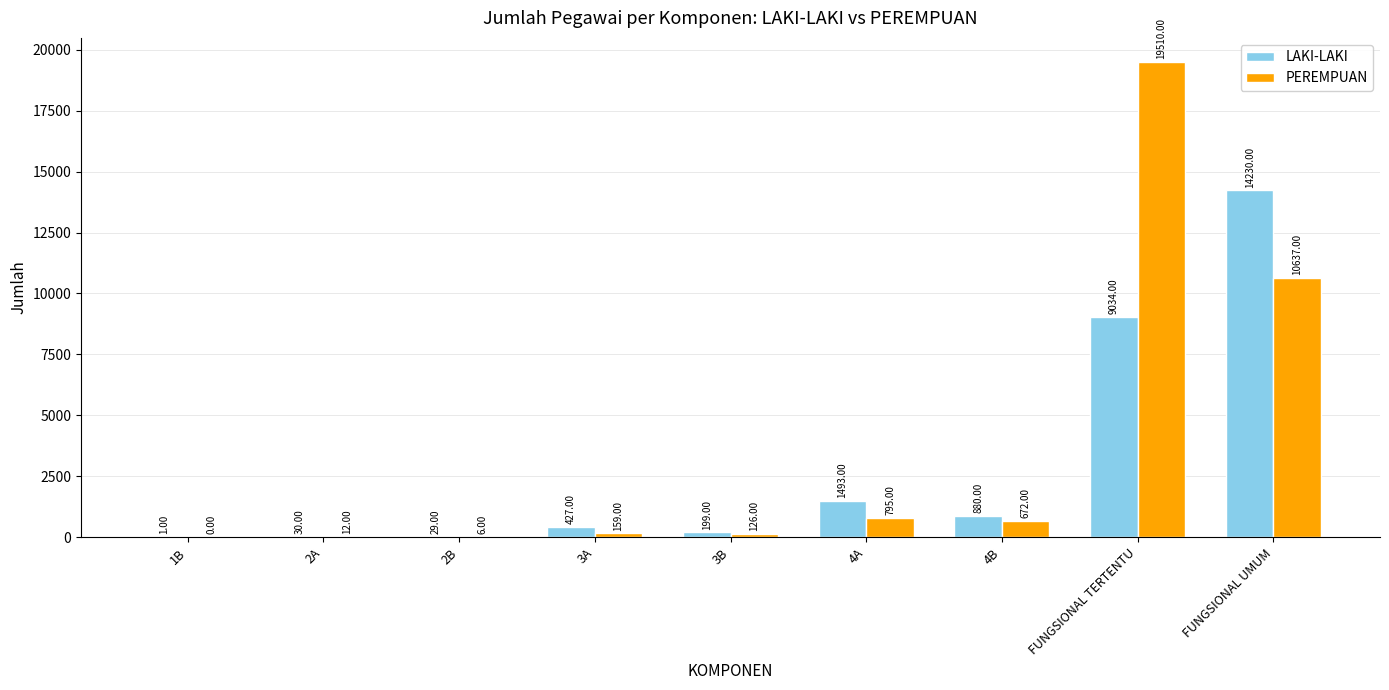

Is it true that LAKI-LAKI equals 1 at 1B?

True